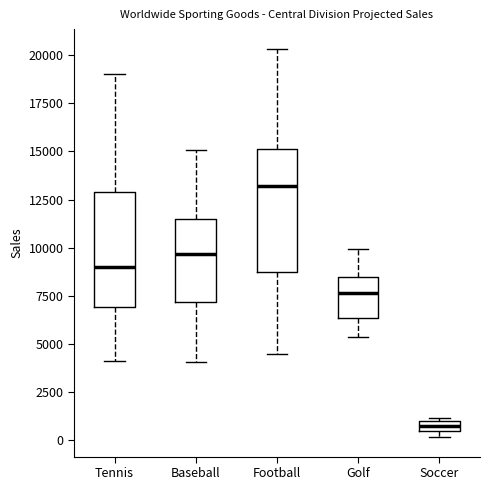

Which box's median line is the lowest?

Soccer